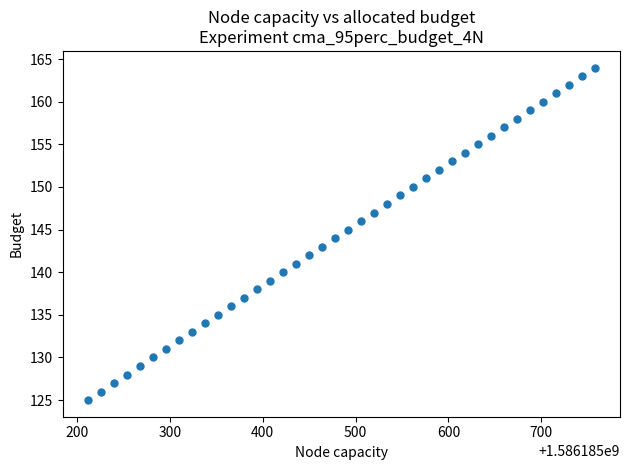

What is the range of Y values (max minus min)?

39